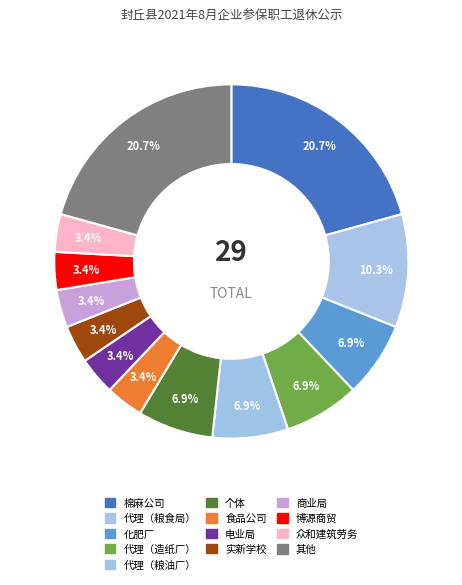

Which slice is the smallest?

博源商贸